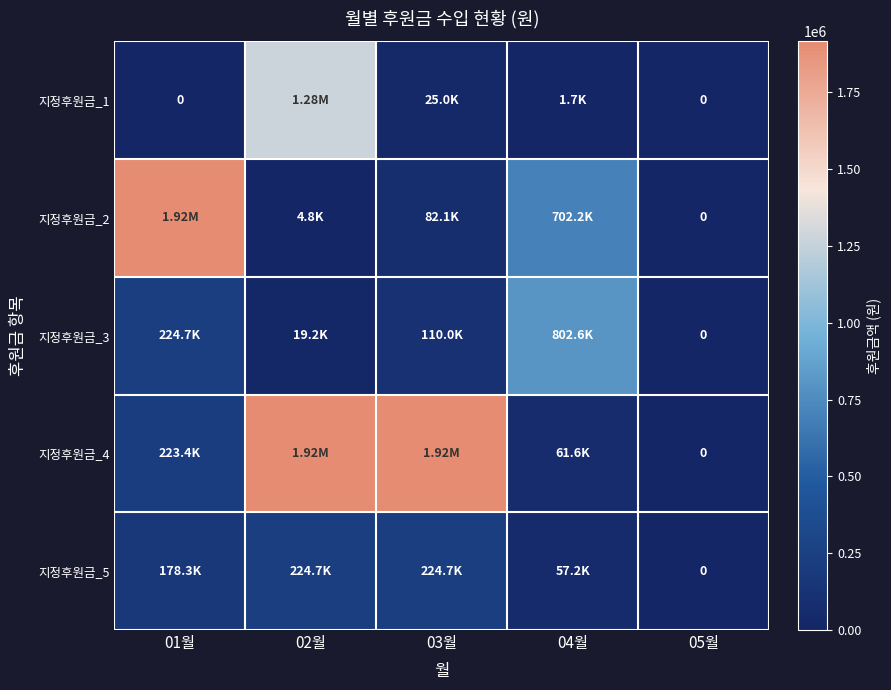

What is the sum of all 지정후원금_2 values?

2704780